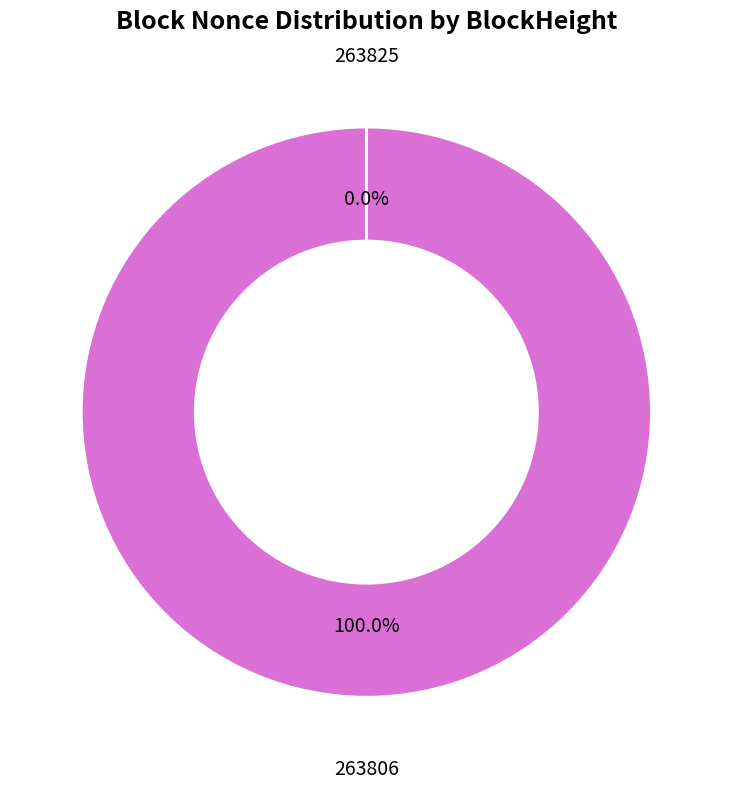

Does any single category account for the majority?

Yes